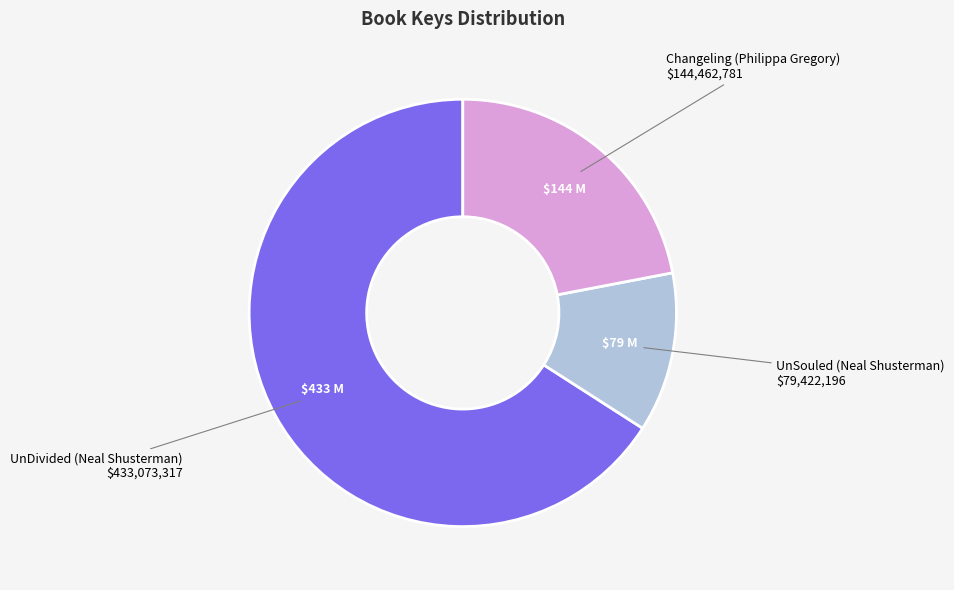

Which has a higher value, Changeling (Philippa Gregory) or UnSouled (Neal Shusterman)?

Changeling (Philippa Gregory)